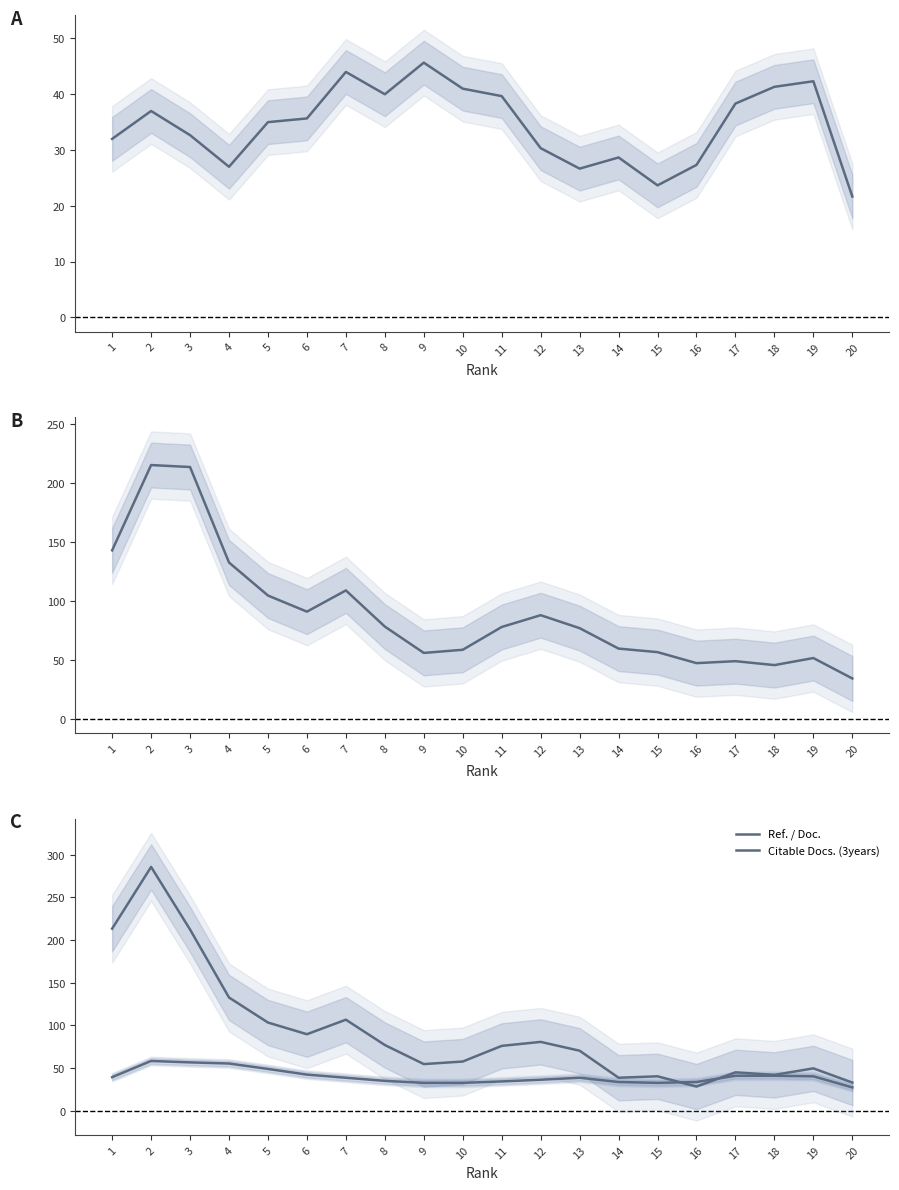

True or false: Ref. / Doc. and Total Docs. (3years) cross at least once.

False